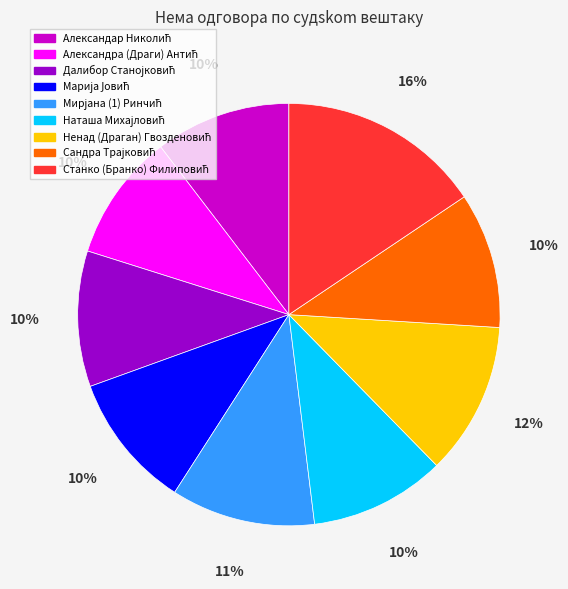

Does any single category account for the majority?

No